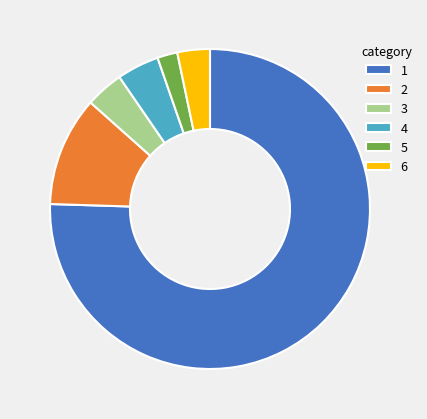

What is the ratio of the value at 3 to the value at 4?

0.9